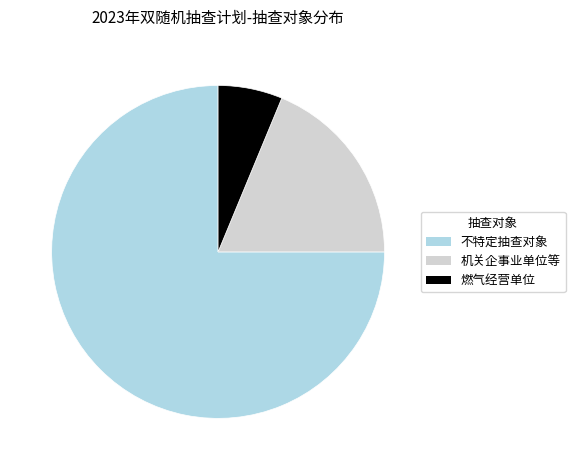

Rank the categories by value from lowest to highest.

燃气经营单位, 机关企事业单位等, 不特定抽查对象